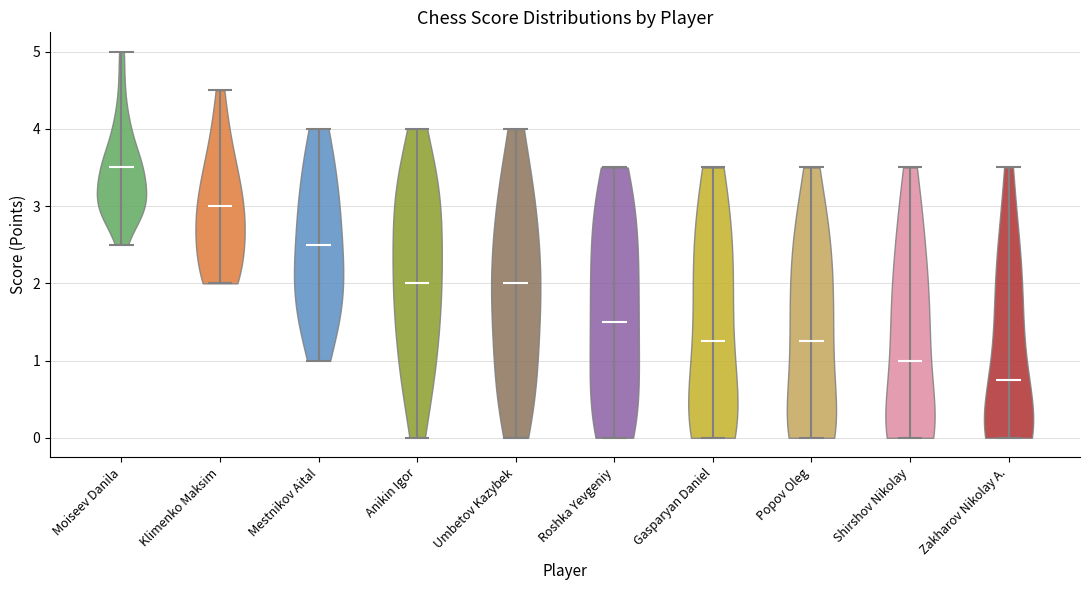

Reading left to right, read every violin against the y-axis: where its median line is, and the lowest and highest points it reaches. The values are not printed on the chart, so give them approximately, as read against the axis.

Moiseev Danila: median line 3.5, lowest point 2.5, highest point 5.0
Klimenko Maksim: median line 3.0, lowest point 2.0, highest point 4.5
Mestnikov Aital: median line 2.5, lowest point 1.0, highest point 4.0
Anikin Igor: median line 2.0, lowest point 0.0, highest point 4.0
Umbetov Kazybek: median line 2.0, lowest point 0.0, highest point 4.0
Roshka Yevgeniy: median line 1.5, lowest point 0.0, highest point 3.5
Gasparyan Daniel: median line 1.3, lowest point 0.0, highest point 3.5
Popov Oleg: median line 1.3, lowest point 0.0, highest point 3.5
Shirshov Nikolay: median line 1.0, lowest point 0.0, highest point 3.5
Zakharov Nikolay A.: median line 0.8, lowest point 0.0, highest point 3.5